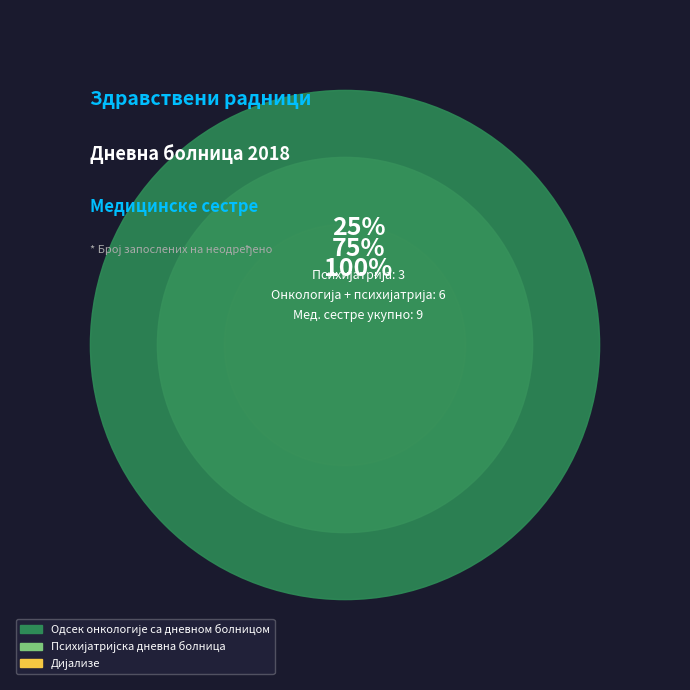

What is the change in value from Одсек онкологије са дневном болницом to Психијатријска дневна болница?

-3